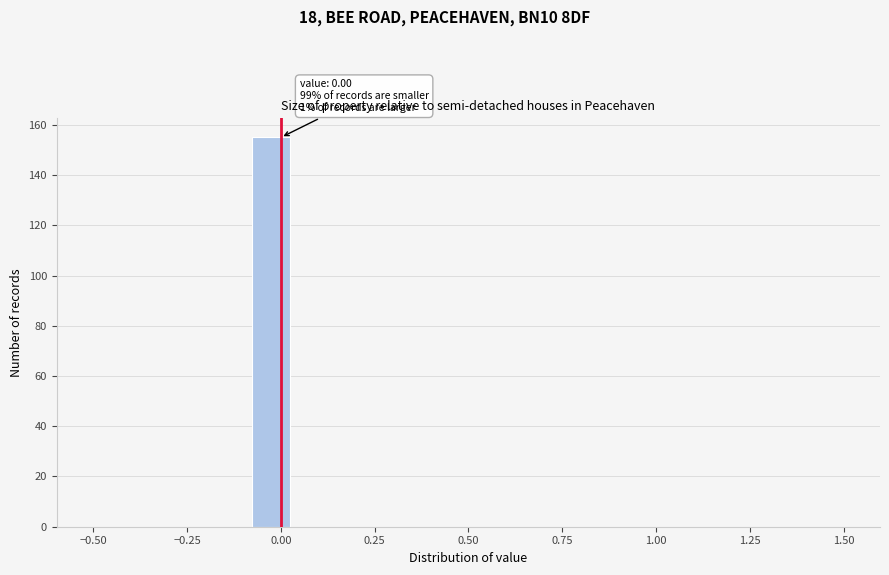

Read against the x-axis, roughly where is the centre of the tallest bar?

-0.05